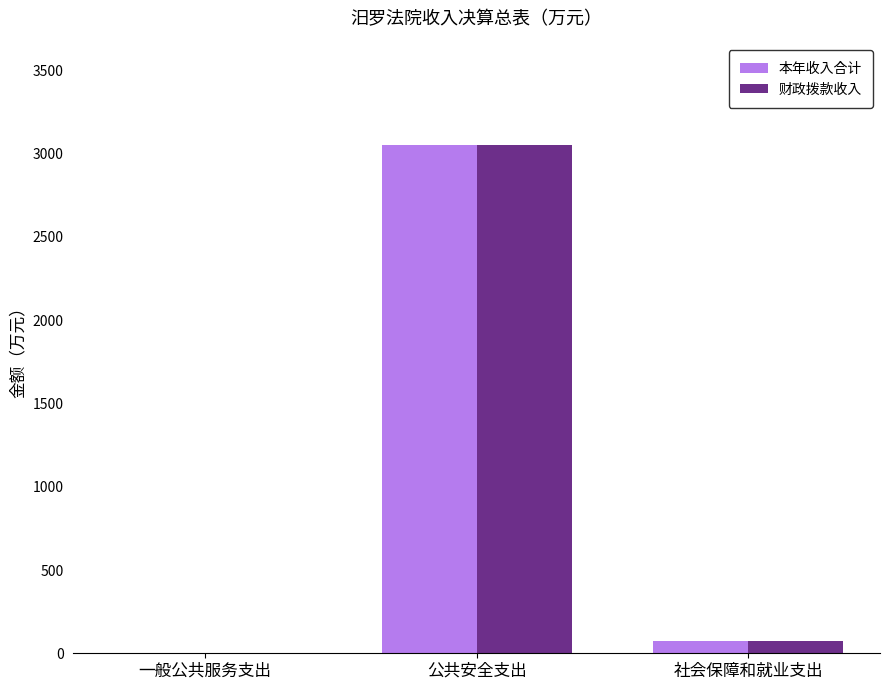

What is the average value of the 财政拨款收入 series?

1041.8